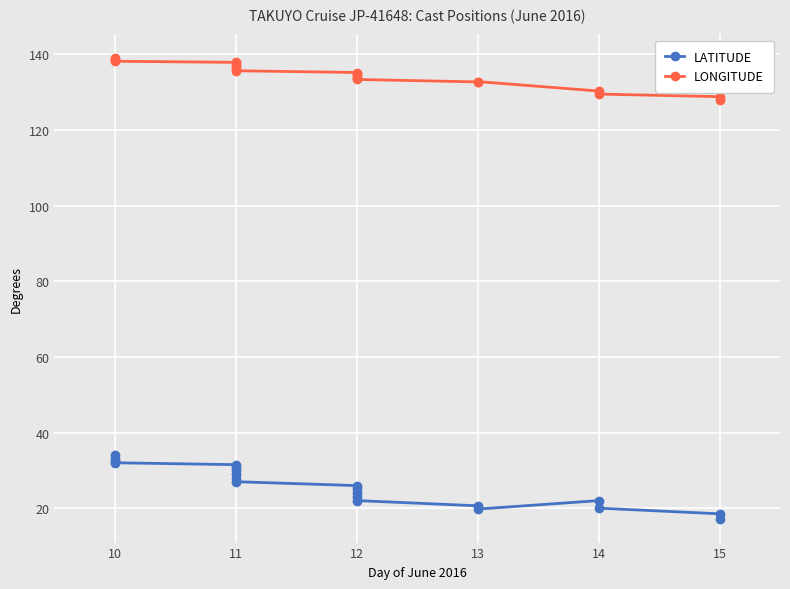

How many lines are shown in the chart?

2